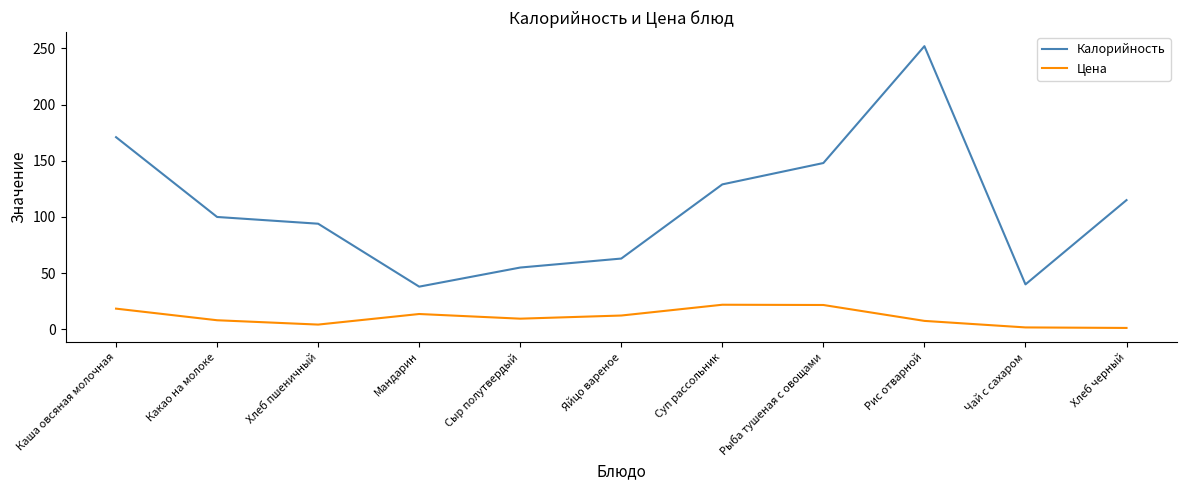

True or false: Цена and Калорийность cross at least once.

False